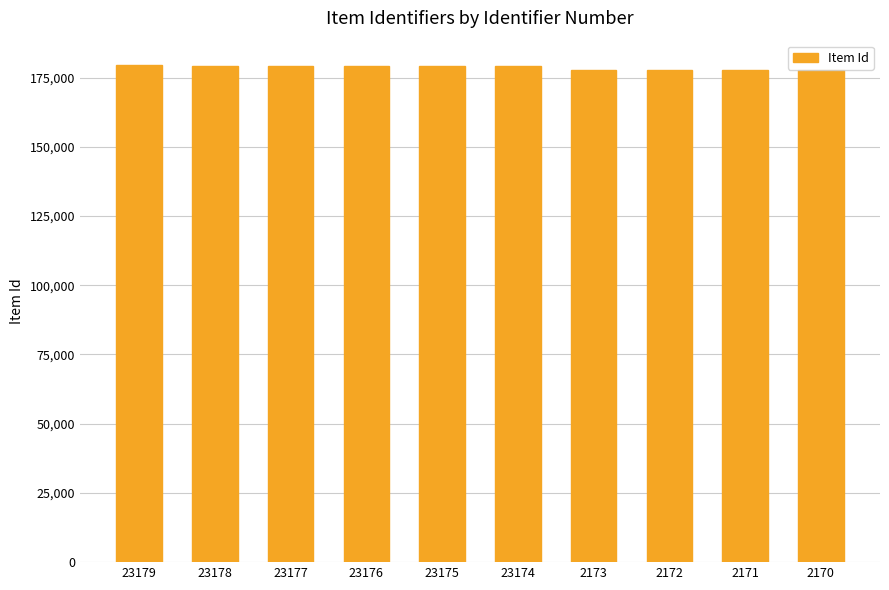

What is the smallest value displayed?

177786